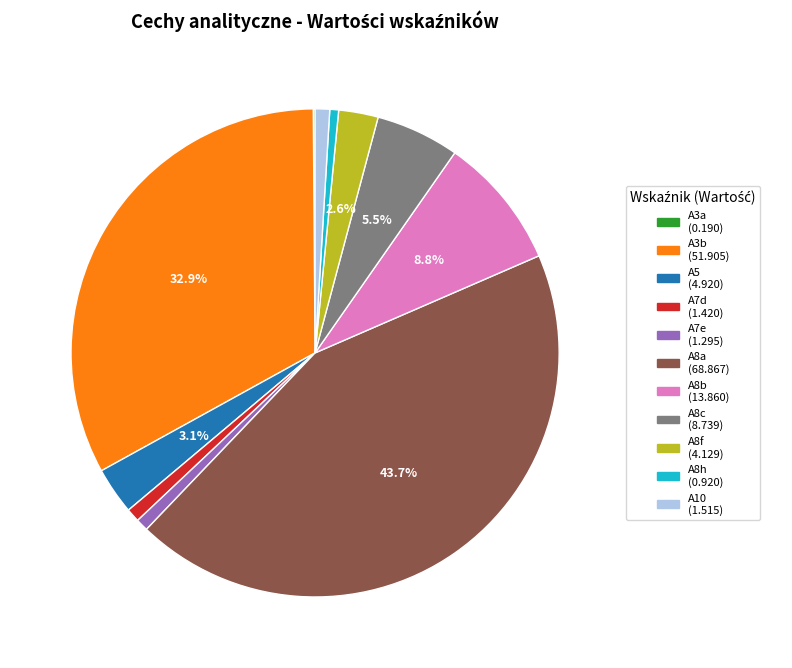

Does A5 account for over 50% of the chart?

No